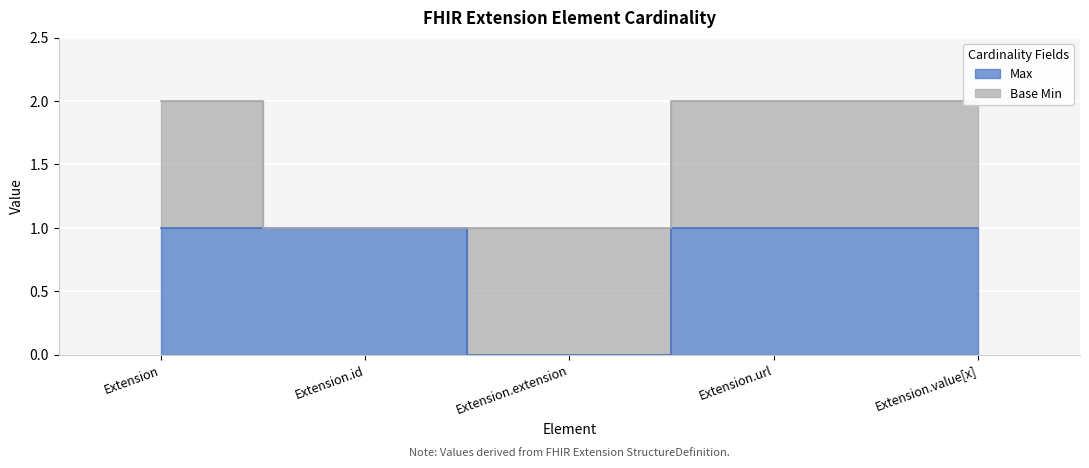

How many interior local valleys (lower than both neighbors) does the data have?

1